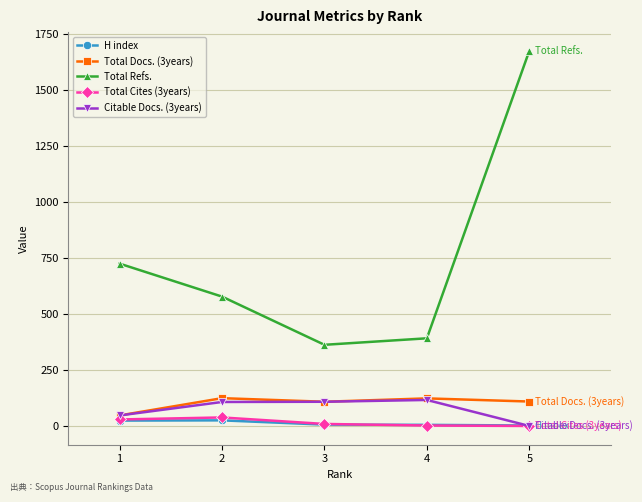

What is the sum of the Total Refs. values at 1 and 5?

2397